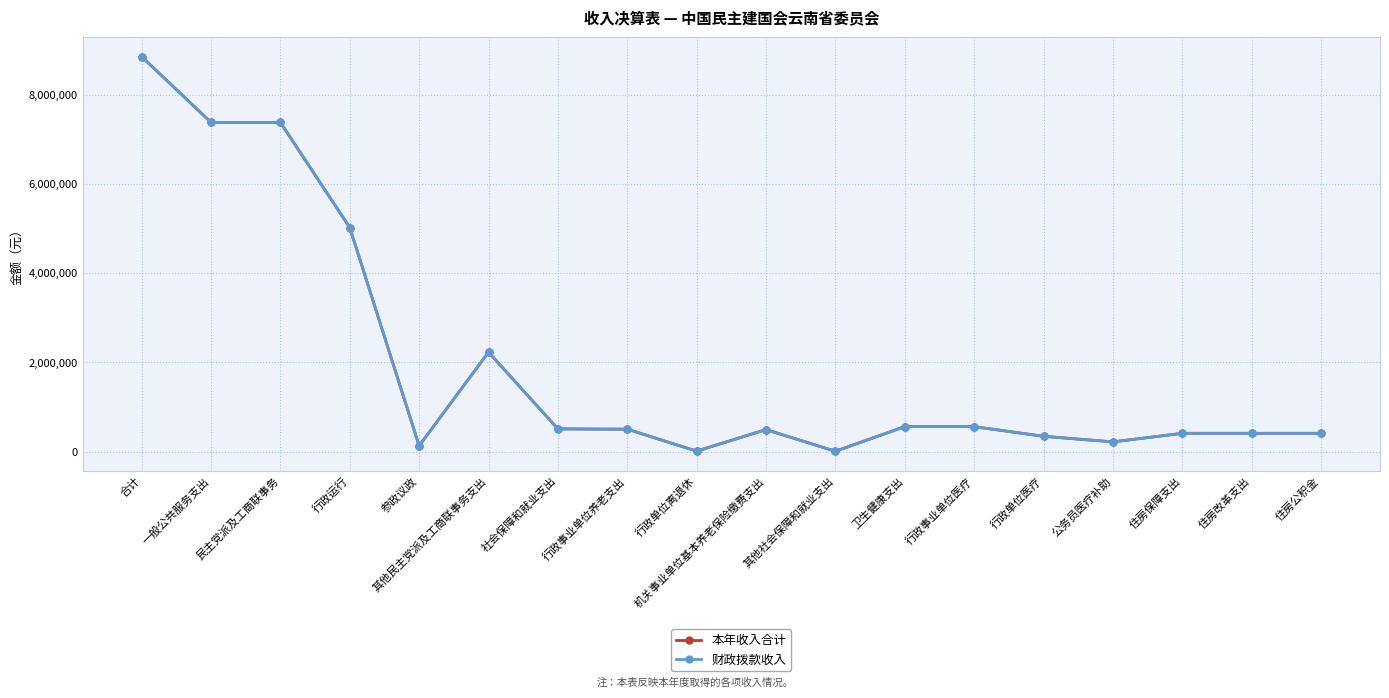

What is the average value of the 财政拨款收入 series?

1970441.1